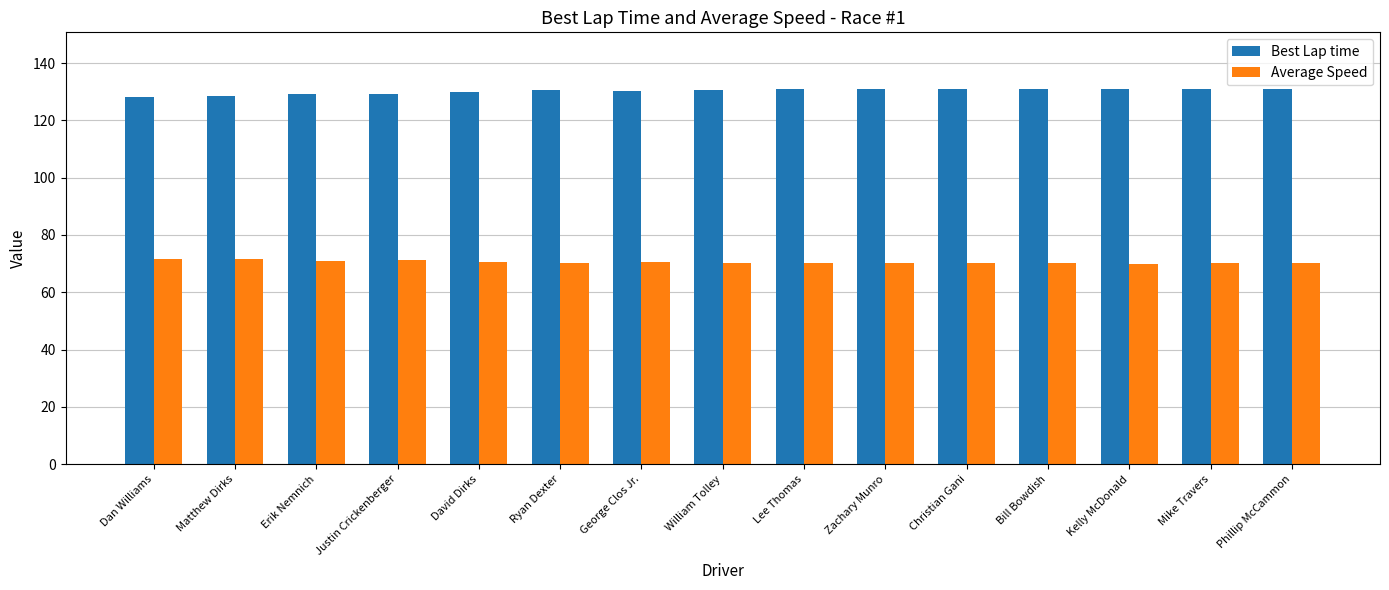

What is the value of the Best Lap time bar at the 3rd from the left?

129.2